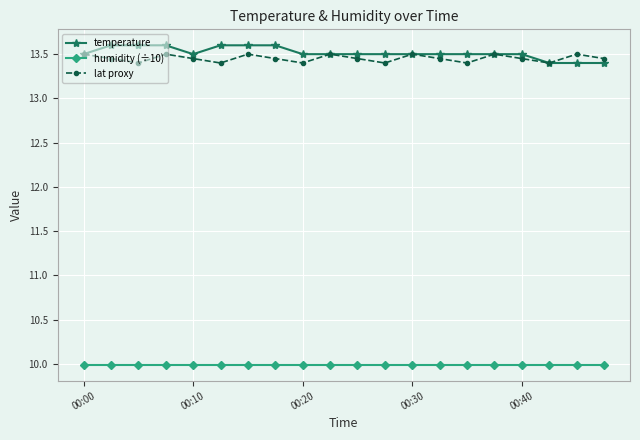

True or false: temperature and humidity (÷10) intersect in this chart.

False